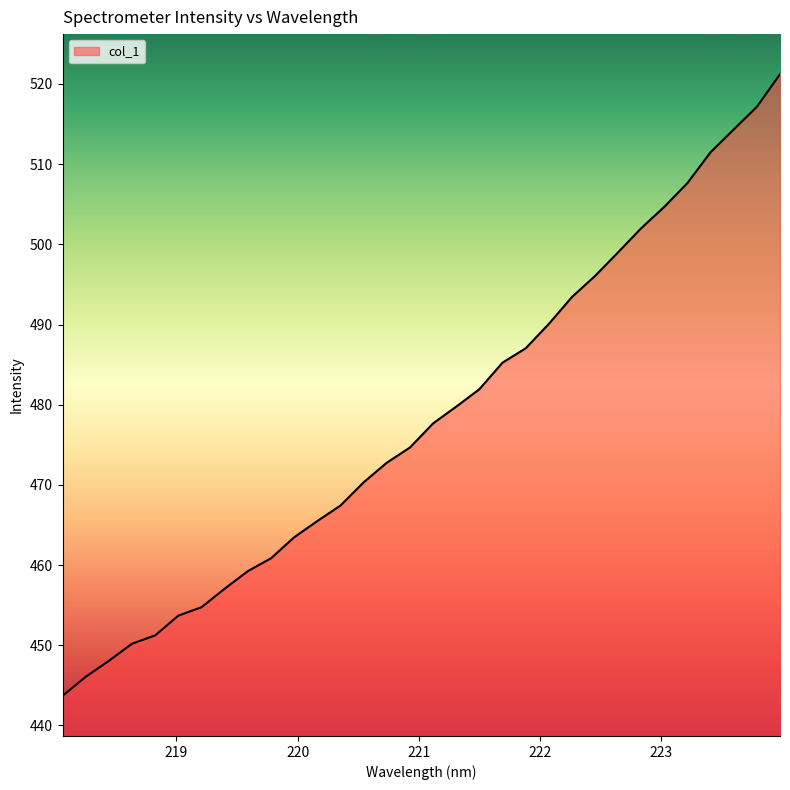

What is the difference between the maximum and minimum values?

77.5